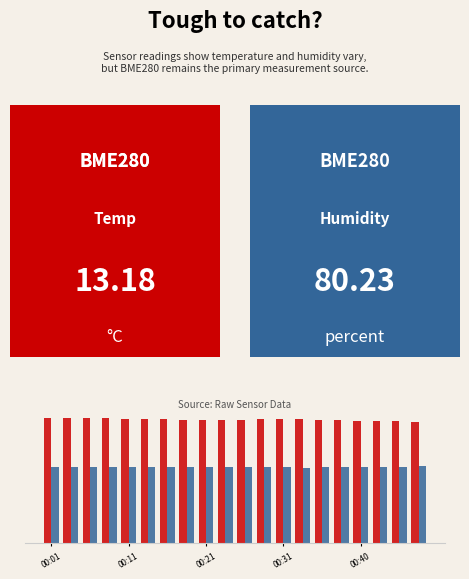

Are the bars grouped side by side (vs. stacked)?

Yes